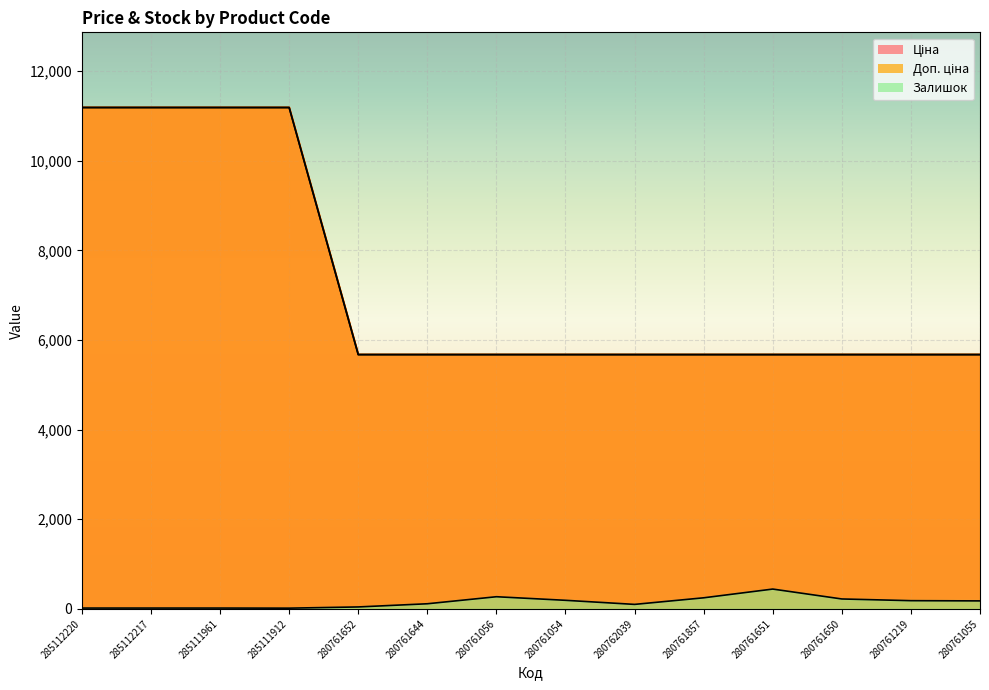

What is the lowest value of the Ціна series?

5673.8